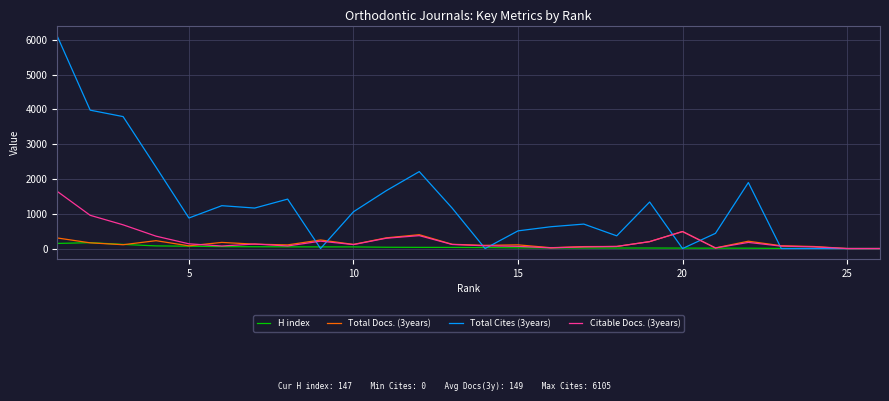

Which series has the widest spread of values?

Total Cites (3years)